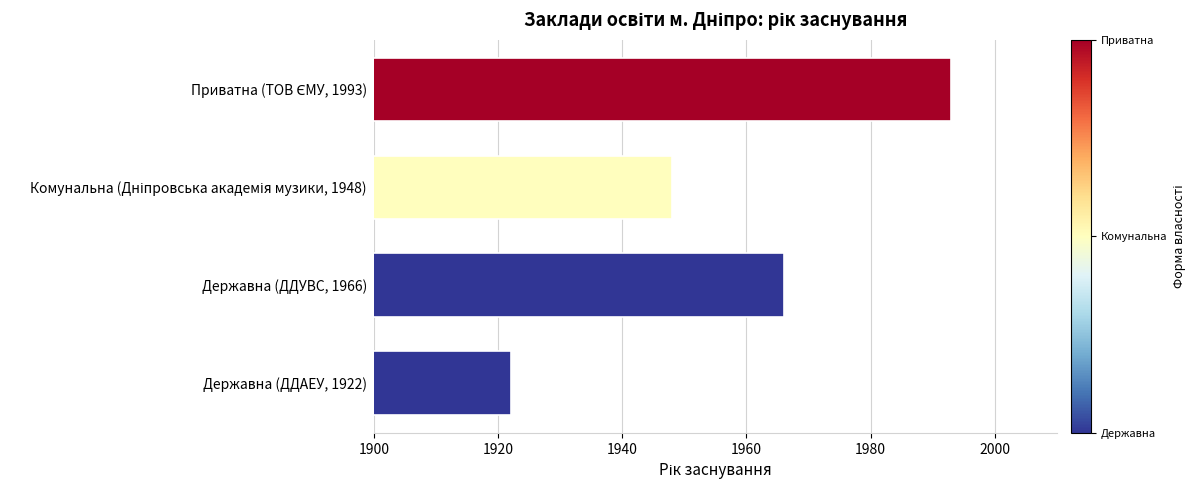

Reading top to bottom, list all the values displayed in this chart.

1993	1948	1966	1922